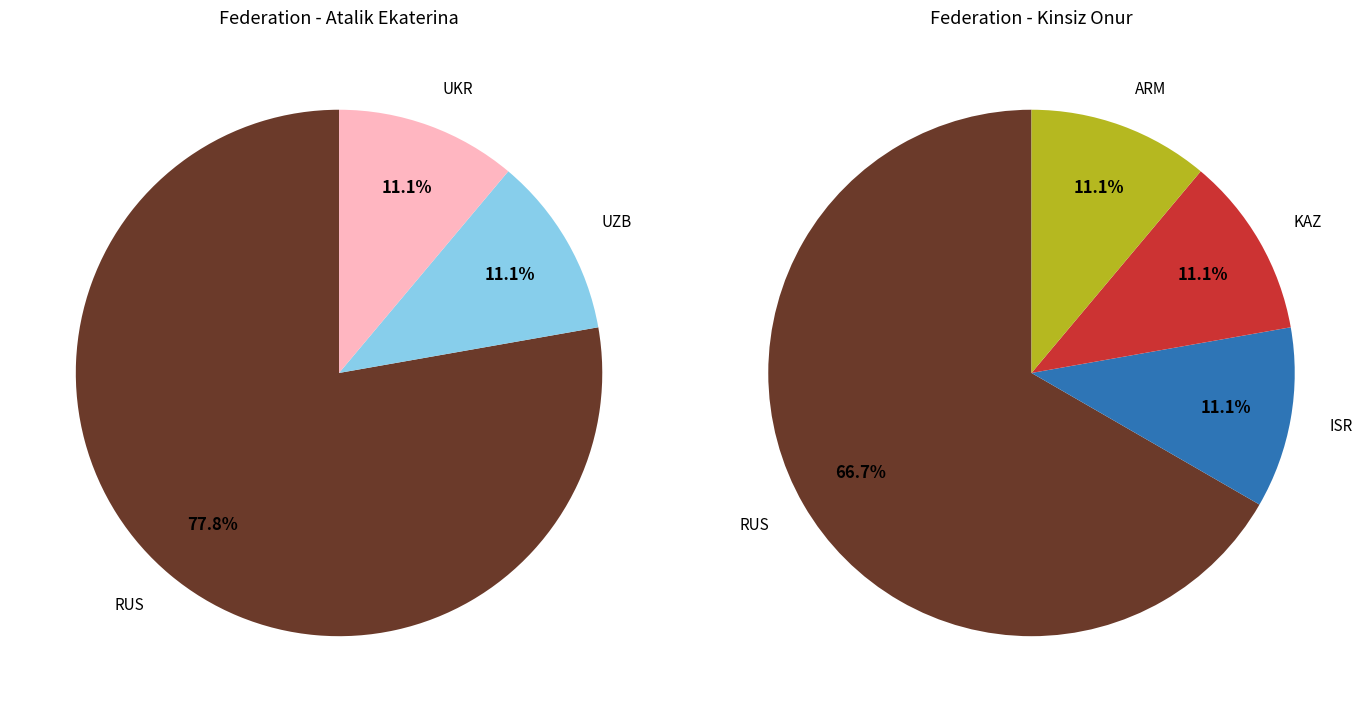

Which slice is the largest?

RUS